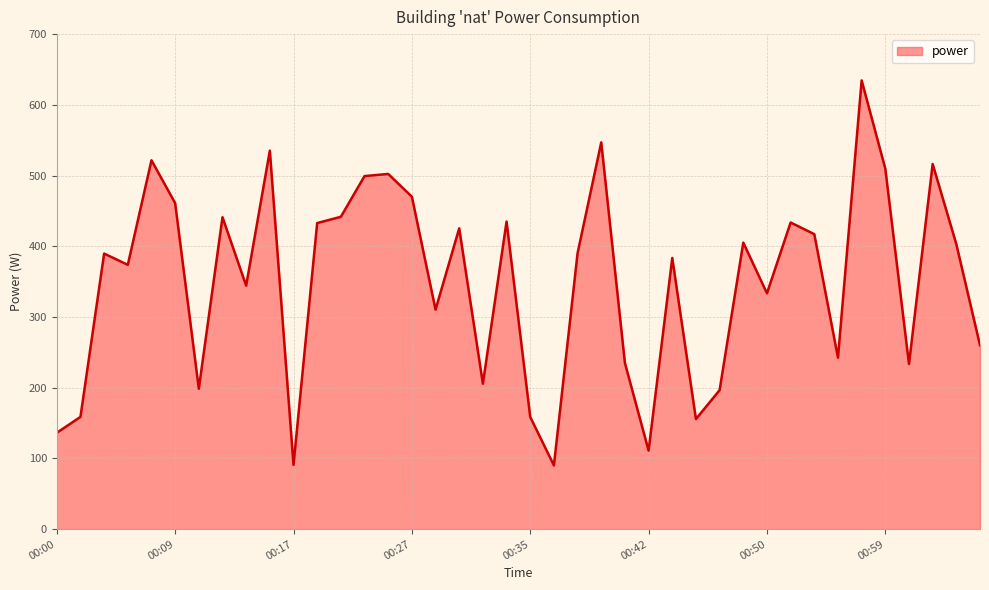

What is the maximum value shown in the chart?

634.5